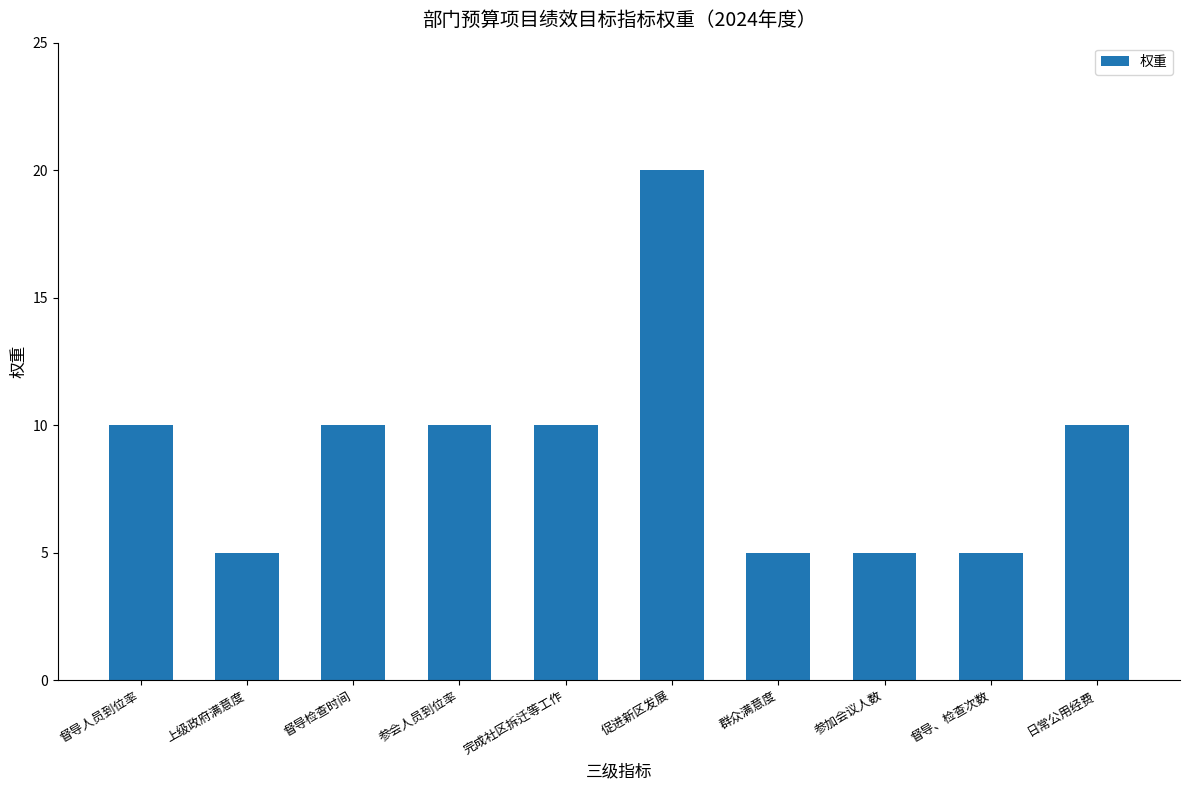

What is the change in value from 参会人员到位率 to 督导、检查次数?

-5